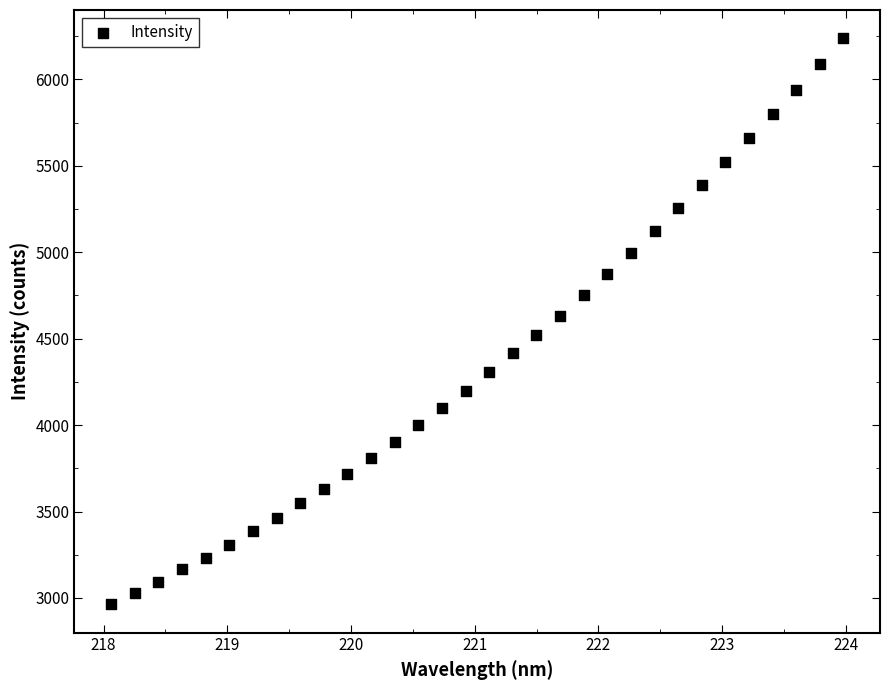

What is the range of X values (max minus min)?

5.9